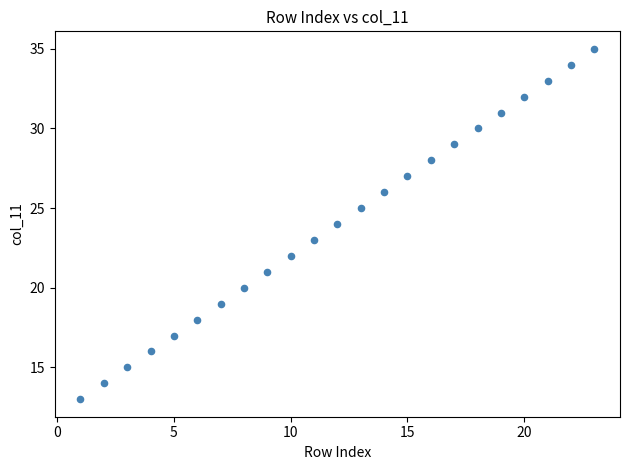

What is the range of Y values (max minus min)?

22